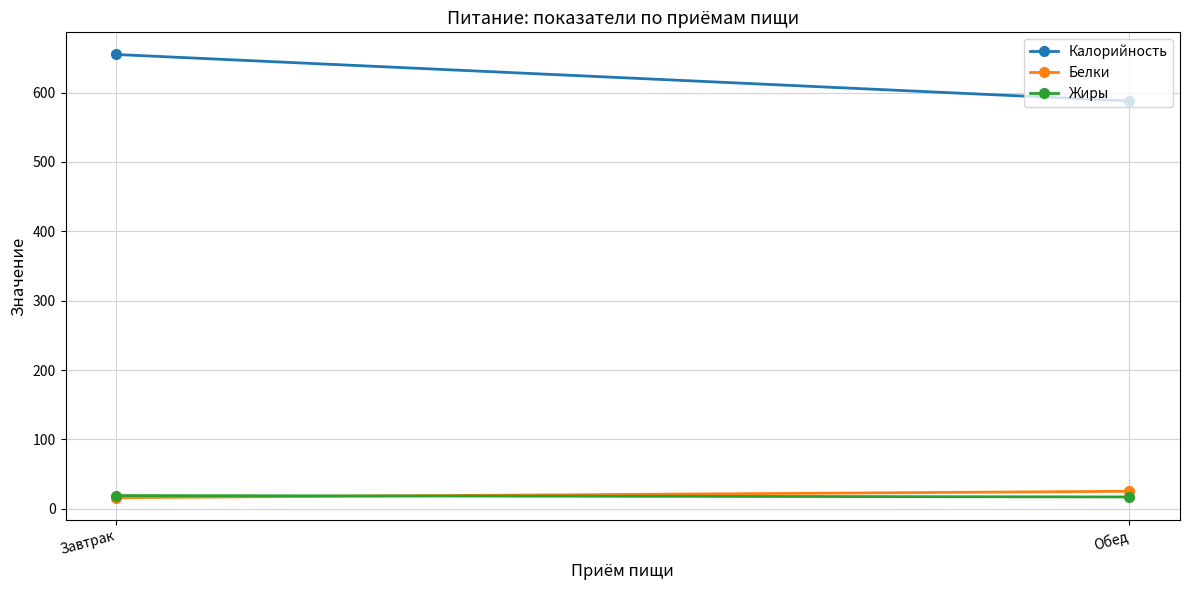

What is the sum of the Жиры values at Завтрак and Обед?

36.0